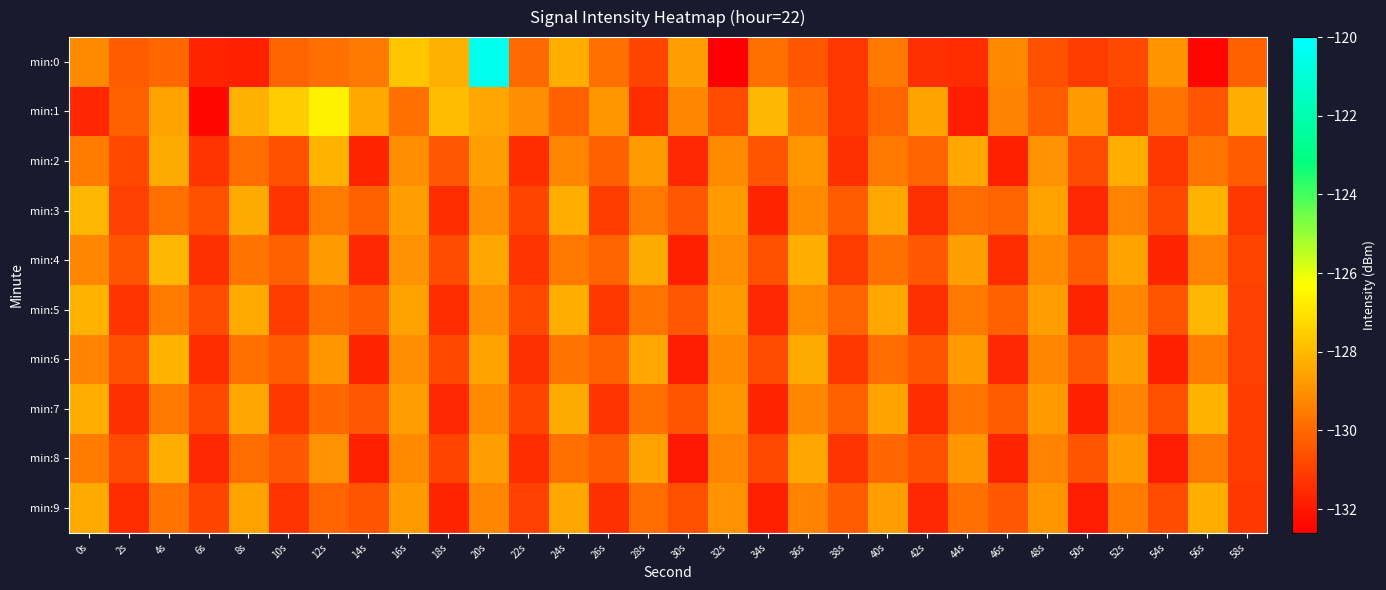

Which series has the largest range (max minus min)?

min:0